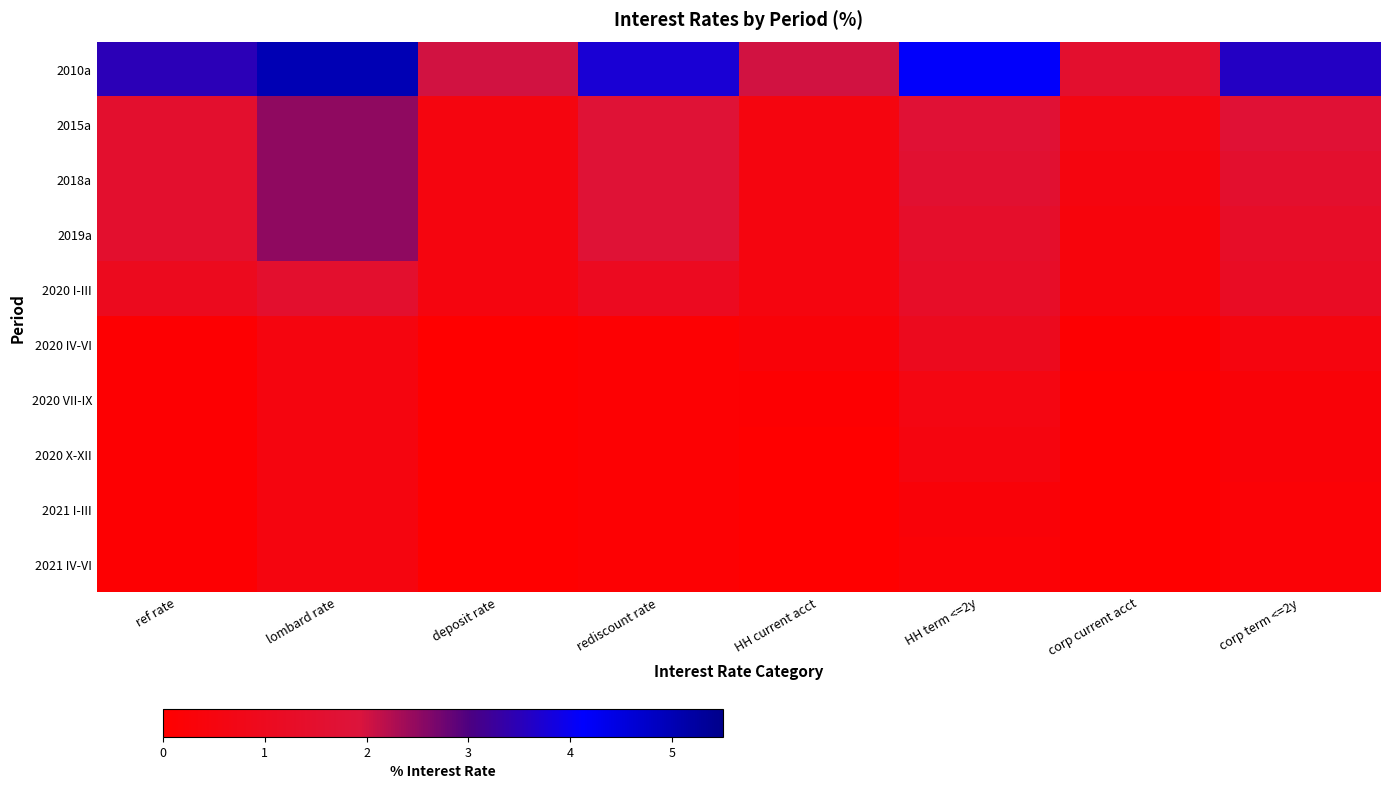

Rank the series by their maximum value, from highest to lowest.

2010a, 2015a, 2018a, 2019a, 2020 I-III, 2020 IV-VI, 2020 VII-IX, 2020 X-XII, 2021 I-III, 2021 IV-VI